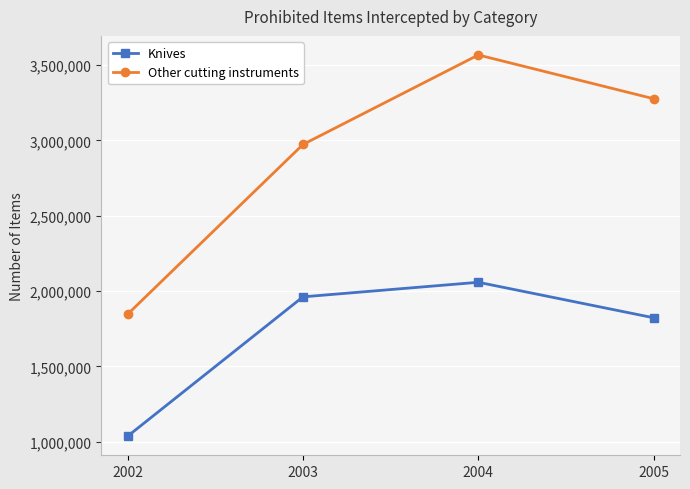

What is the average value of the Knives series?

1720022